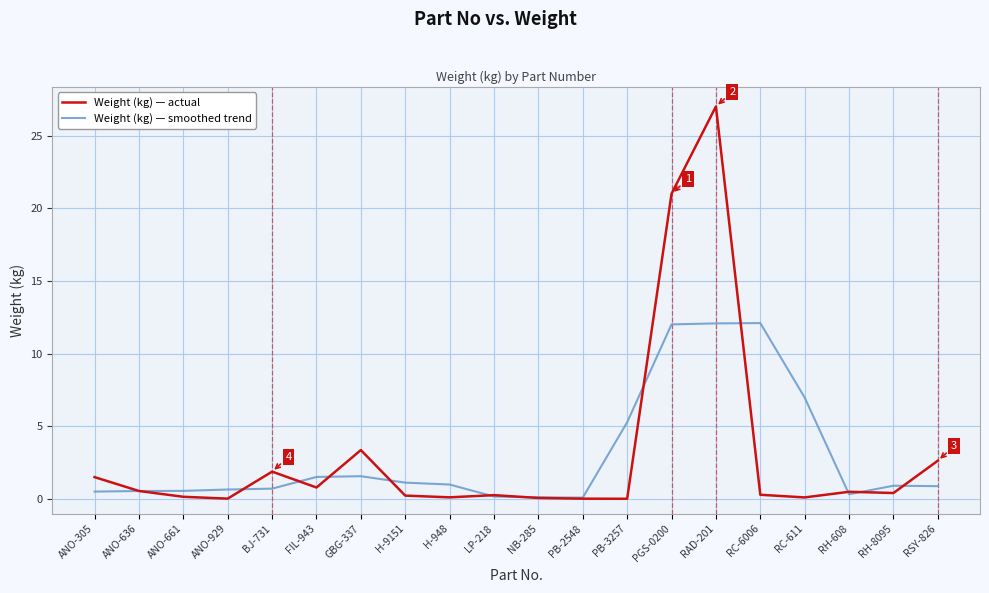

In Weight (kg) — smoothed trend, how many points are lower than both neighbors (excluding endpoints)?

2